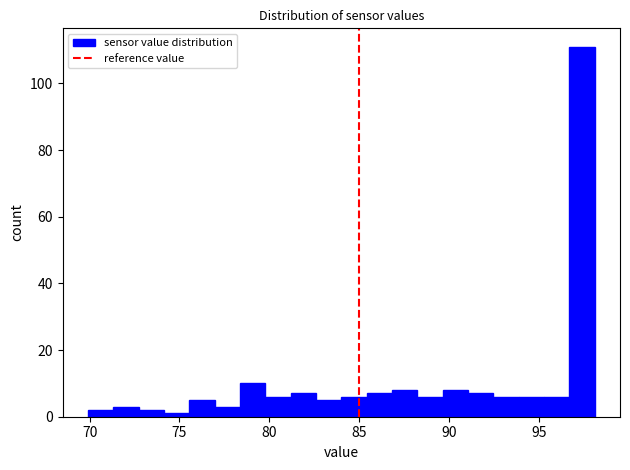

Around what value on the x-axis is the tallest bar? Give the approximate position of its centre, as read against the axis.

97.5